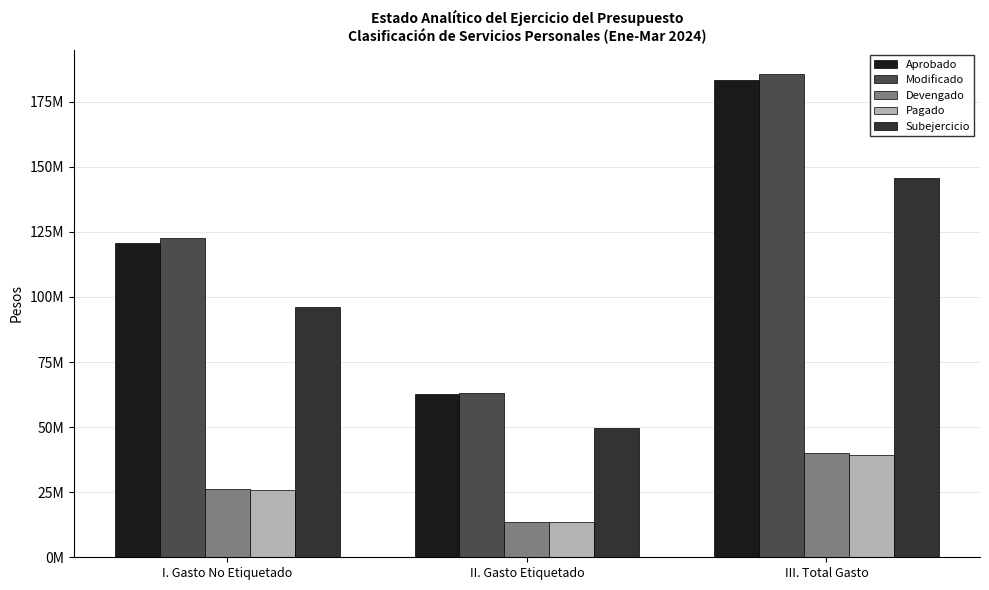

Which series has the largest range (max minus min)?

Modificado